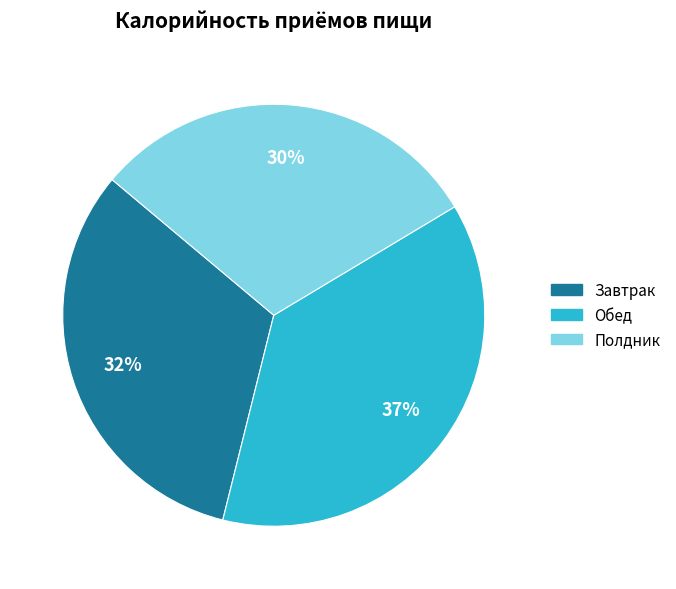

Combined, do Полдник and Обед account for over 50%?

Yes